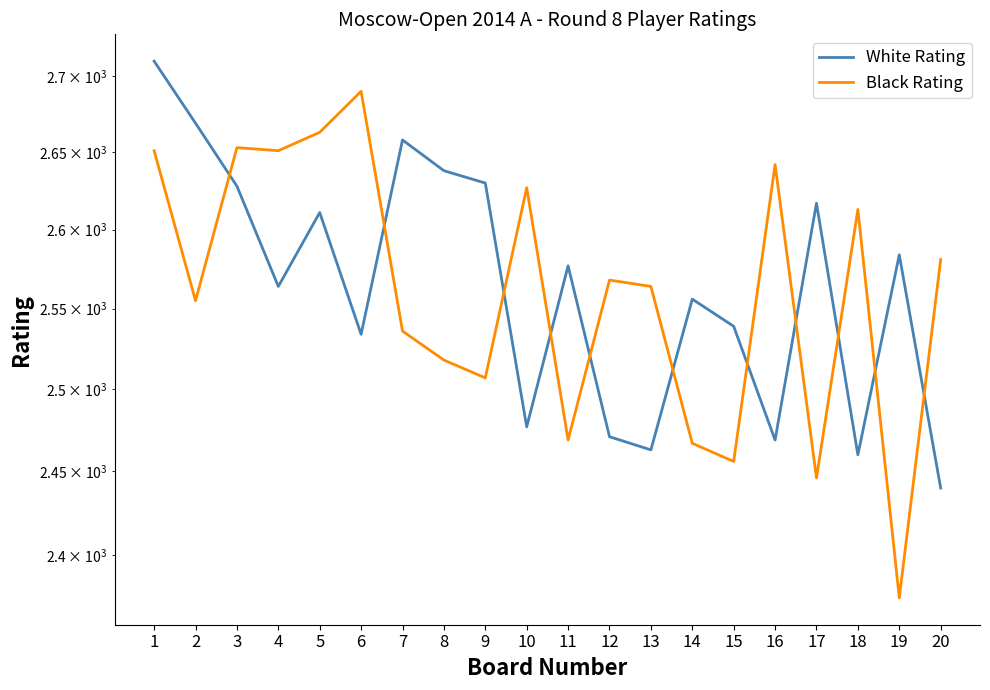

Where does the White Rating series first go above 2577?

1